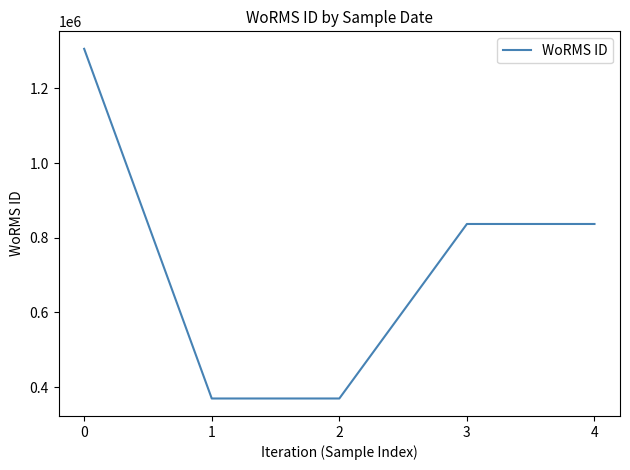

What is the change in value from 2 to 3?

+467539